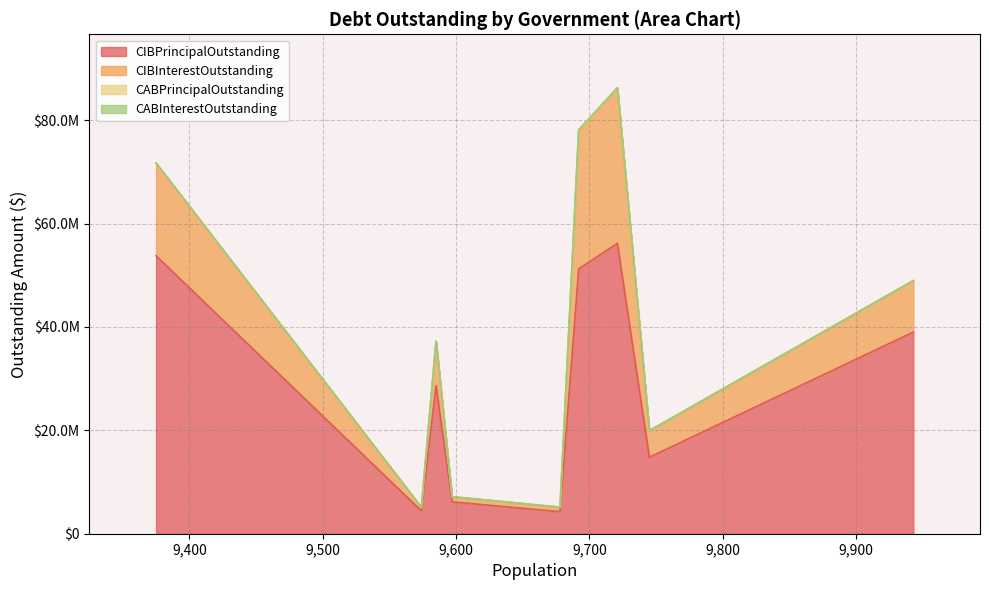

What is the value of the CIBPrincipalOutstanding point at the 5th from the left?

4260000.0